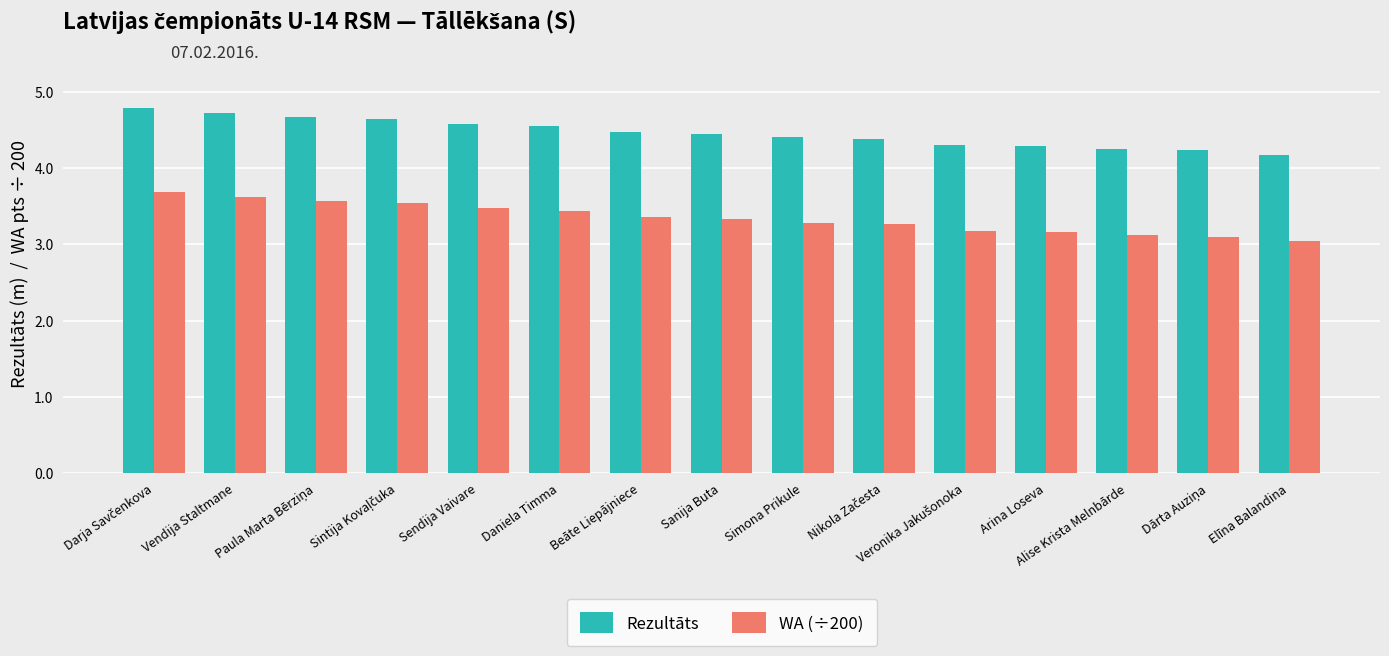

What is the lowest value of the Rezultāts series?

4.2